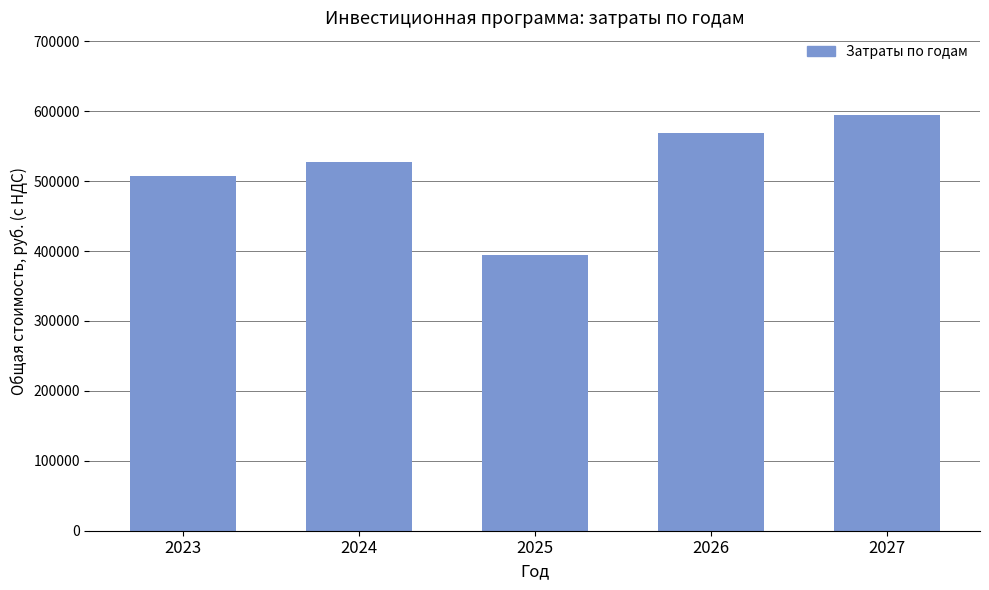

Which label corresponds to the largest value in the chart?

2027